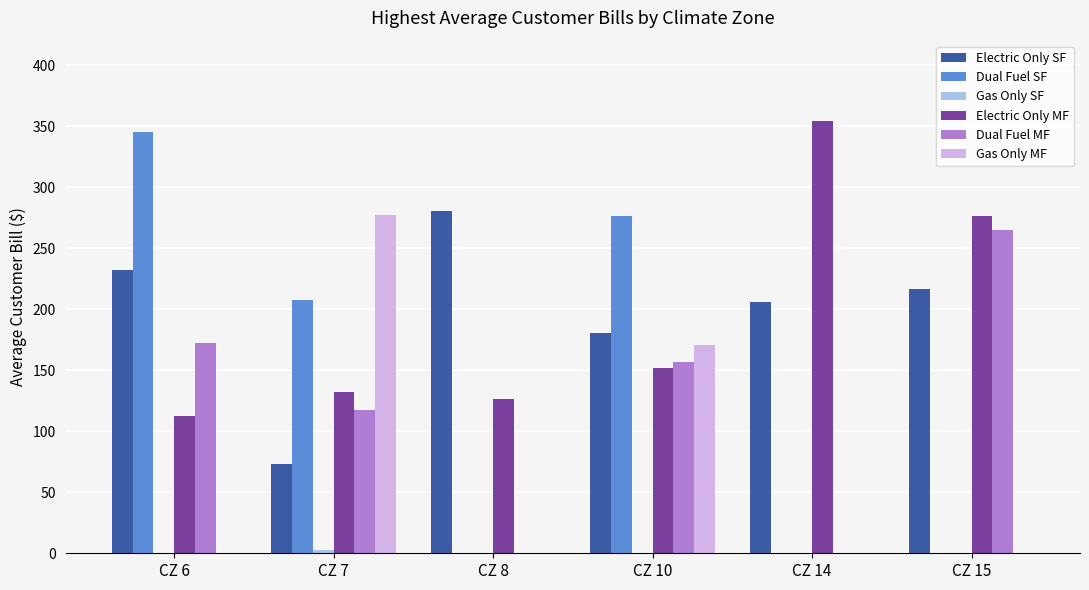

What is the maximum value for Dual Fuel MF?

264.8